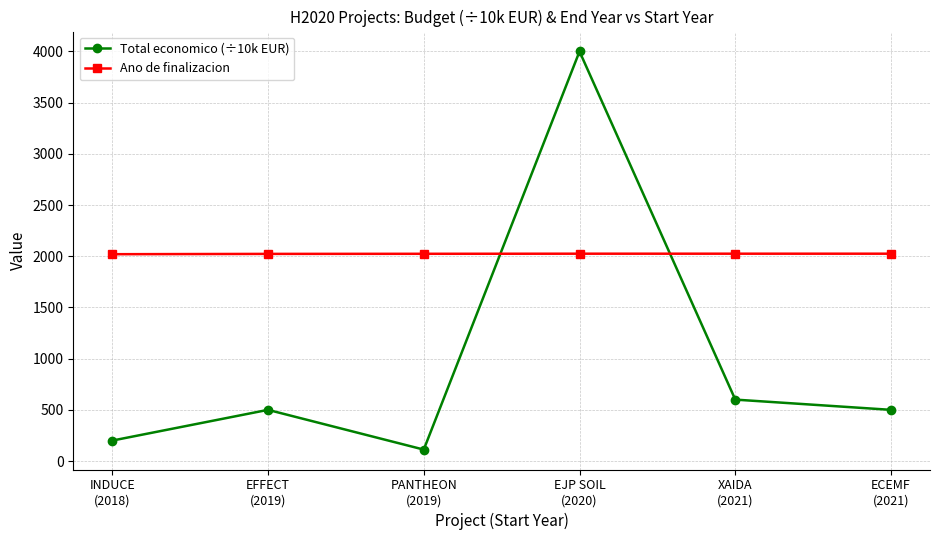

What are all the series names shown in the legend?

Total economico (÷10k EUR), Ano de finalizacion